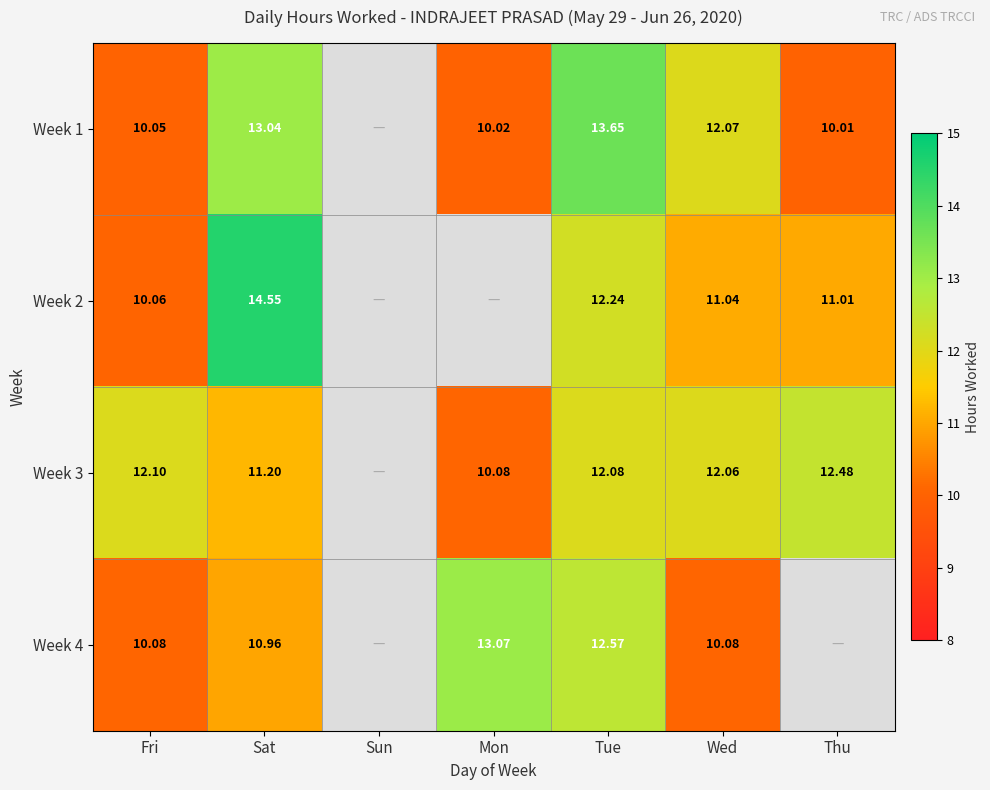

List the labels in order of Week 2 value, smallest first.

Sun, Mon, Fri, Thu, Wed, Tue, Sat